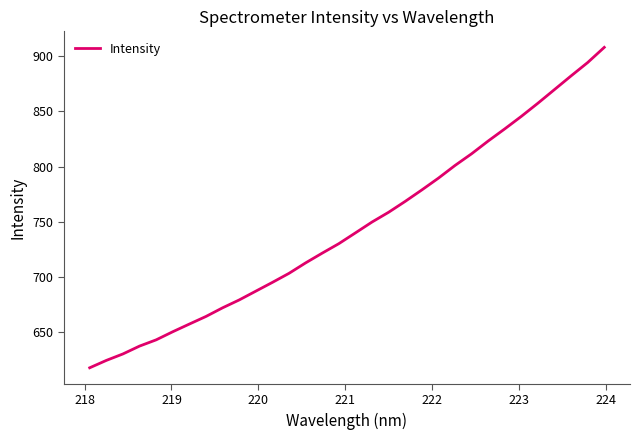

What is the difference between the maximum and minimum values?

289.6